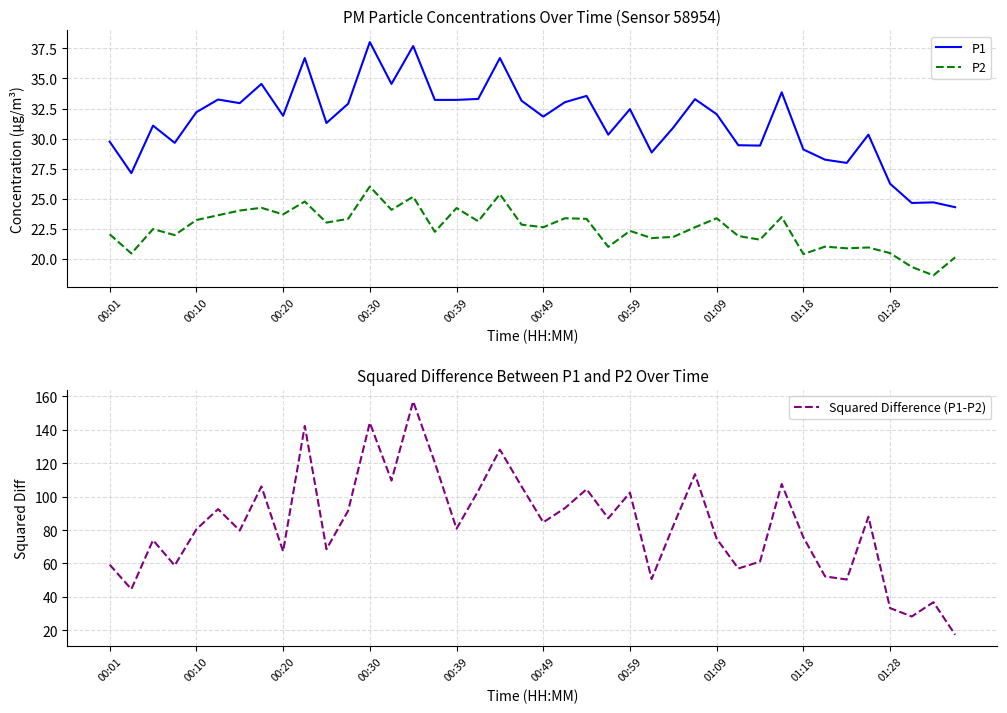

True or false: P2 and P1 cross at least once.

False